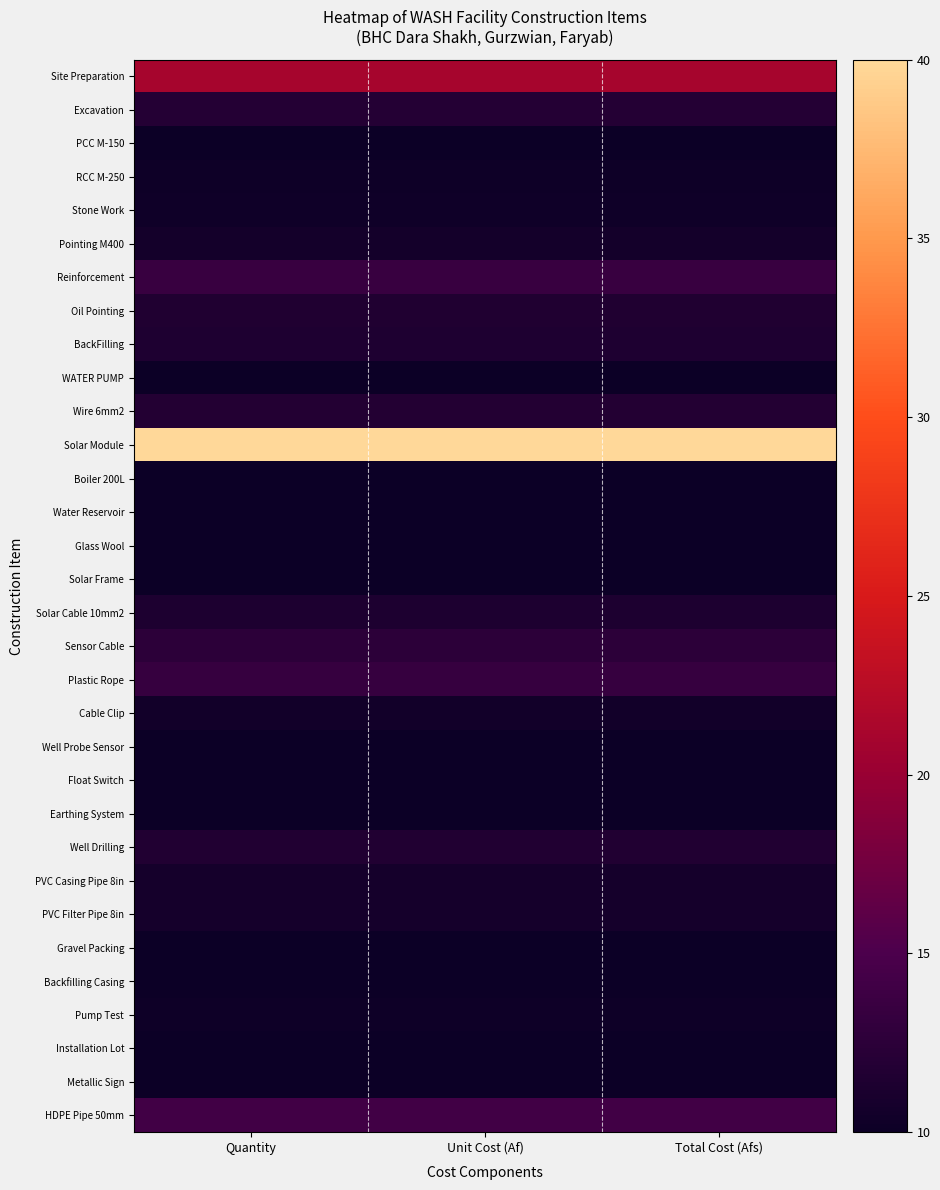

Reading left to right, list all the values displayed in this chart.

Site Preparation: Quantity=21.1	Unit Cost (Af)=21.1	Total Cost (Afs)=21.1
Excavation: Quantity=11.9	Unit Cost (Af)=11.9	Total Cost (Afs)=11.9
PCC M-150: Quantity=10.1	Unit Cost (Af)=10.1	Total Cost (Afs)=10.1
RCC M-250: Quantity=10.1	Unit Cost (Af)=10.1	Total Cost (Afs)=10.1
Stone Work: Quantity=10.3	Unit Cost (Af)=10.3	Total Cost (Afs)=10.3
Pointing M400: Quantity=10.6	Unit Cost (Af)=10.6	Total Cost (Afs)=10.6
Reinforcement: Quantity=13.5	Unit Cost (Af)=13.5	Total Cost (Afs)=13.5
Oil Pointing: Quantity=11.6	Unit Cost (Af)=11.6	Total Cost (Afs)=11.6
BackFilling: Quantity=11.4	Unit Cost (Af)=11.4	Total Cost (Afs)=11.4
WATER PUMP: Quantity=10.0	Unit Cost (Af)=10.0	Total Cost (Afs)=10.0
Wire 6mm2: Quantity=11.8	Unit Cost (Af)=11.8	Total Cost (Afs)=11.8
Solar Module: Quantity=40.0	Unit Cost (Af)=40.0	Total Cost (Afs)=40.0
Boiler 200L: Quantity=10.0	Unit Cost (Af)=10.0	Total Cost (Afs)=10.0
Water Reservoir: Quantity=10.0	Unit Cost (Af)=10.0	Total Cost (Afs)=10.0
Glass Wool: Quantity=10.0	Unit Cost (Af)=10.0	Total Cost (Afs)=10.0
Solar Frame: Quantity=10.0	Unit Cost (Af)=10.0	Total Cost (Afs)=10.0
Solar Cable 10mm2: Quantity=11.4	Unit Cost (Af)=11.4	Total Cost (Afs)=11.4
Sensor Cable: Quantity=12.5	Unit Cost (Af)=12.5	Total Cost (Afs)=12.5
Plastic Rope: Quantity=13.3	Unit Cost (Af)=13.3	Total Cost (Afs)=13.3
Cable Clip: Quantity=10.5	Unit Cost (Af)=10.5	Total Cost (Afs)=10.5
Well Probe Sensor: Quantity=10.0	Unit Cost (Af)=10.0	Total Cost (Afs)=10.0
Float Switch: Quantity=10.0	Unit Cost (Af)=10.0	Total Cost (Afs)=10.0
Earthing System: Quantity=10.0	Unit Cost (Af)=10.0	Total Cost (Afs)=10.0
Well Drilling: Quantity=11.6	Unit Cost (Af)=11.6	Total Cost (Afs)=11.6
PVC Casing Pipe 8in: Quantity=10.8	Unit Cost (Af)=10.8	Total Cost (Afs)=10.8
PVC Filter Pipe 8in: Quantity=10.8	Unit Cost (Af)=10.8	Total Cost (Afs)=10.8
Gravel Packing: Quantity=10.0	Unit Cost (Af)=10.0	Total Cost (Afs)=10.0
Backfilling Casing: Quantity=10.0	Unit Cost (Af)=10.0	Total Cost (Afs)=10.0
Pump Test: Quantity=10.2	Unit Cost (Af)=10.2	Total Cost (Afs)=10.2
Installation Lot: Quantity=10.0	Unit Cost (Af)=10.0	Total Cost (Afs)=10.0
Metallic Sign: Quantity=10.0	Unit Cost (Af)=10.0	Total Cost (Afs)=10.0
HDPE Pipe 50mm: Quantity=14.1	Unit Cost (Af)=14.1	Total Cost (Afs)=14.1